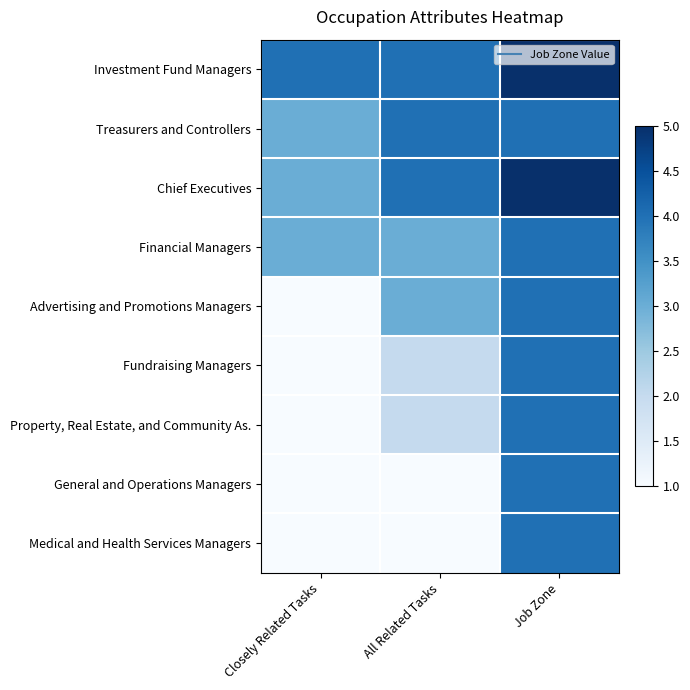

At how many categories does at least one series exceed 4?

1